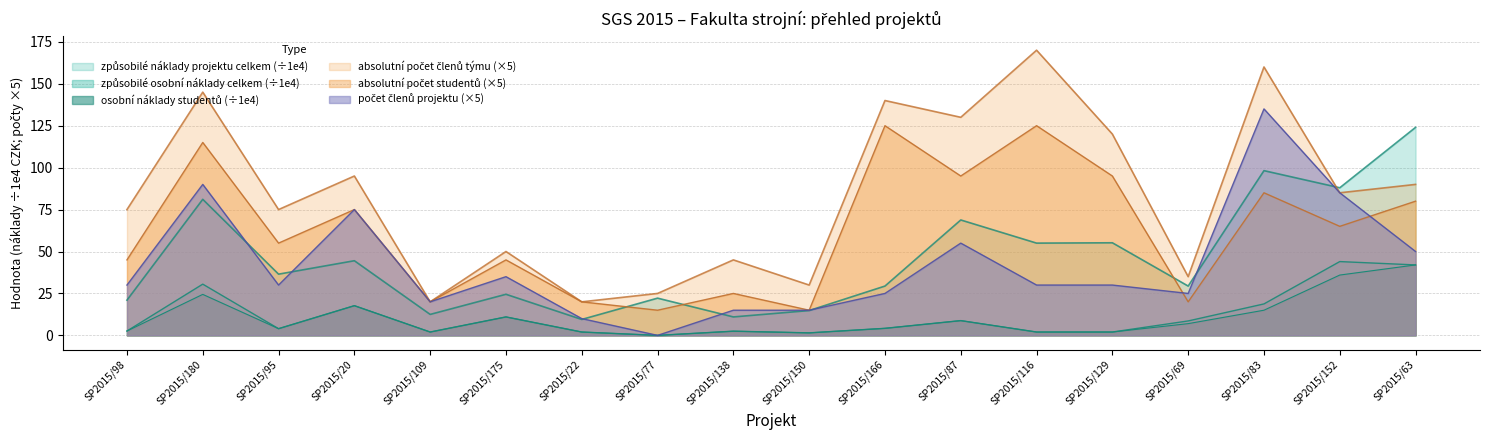

Where is the first local maximum for osobní náklady studentů?

SP2015/180